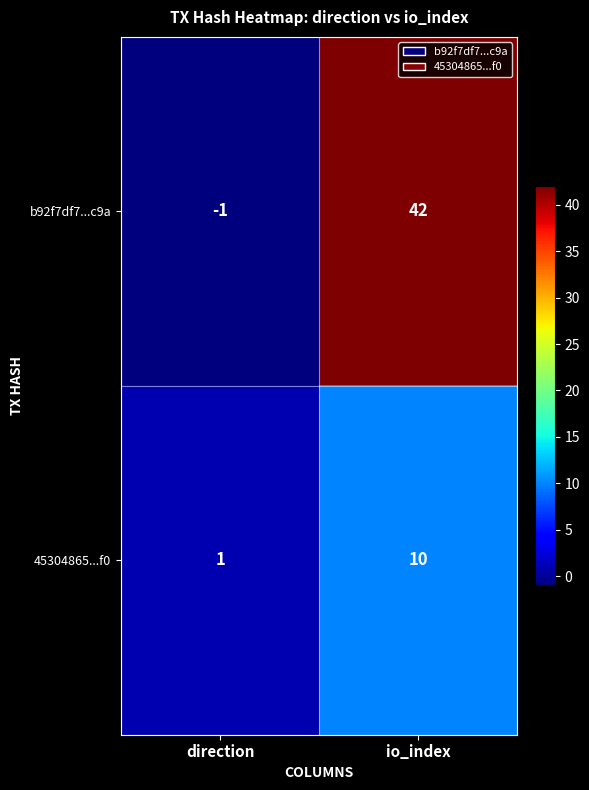

At which category is the sum across all series the highest?

io_index